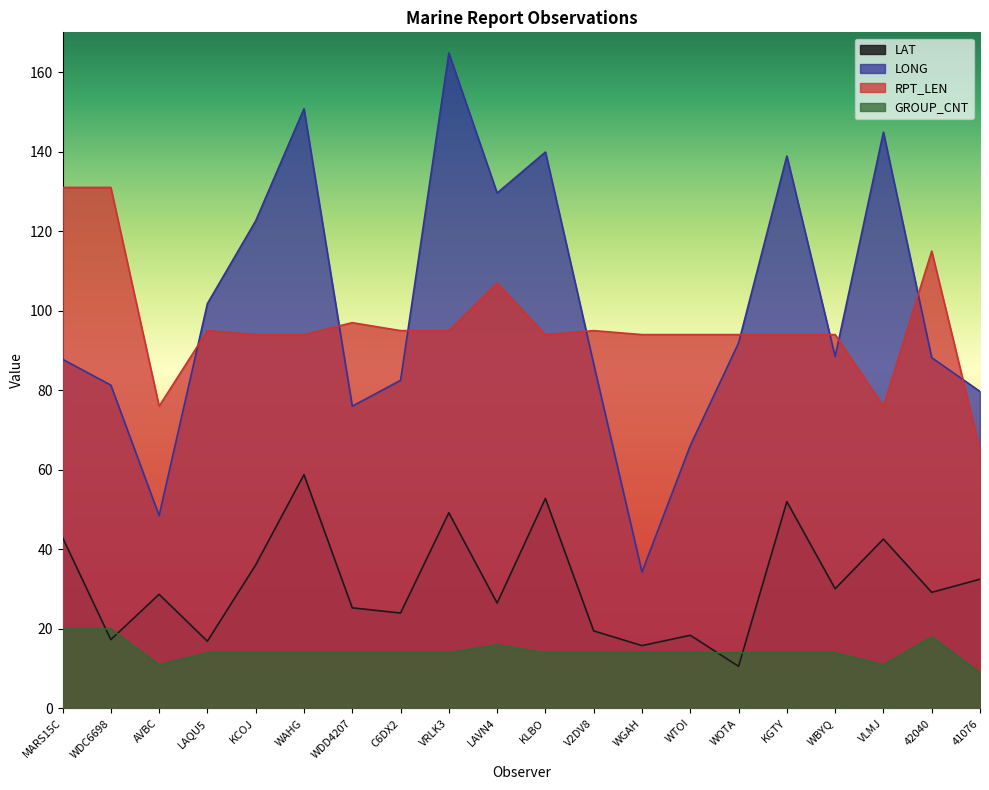

List the series in order of their peak value, highest first.

LONG, RPT_LEN, LAT, GROUP_CNT